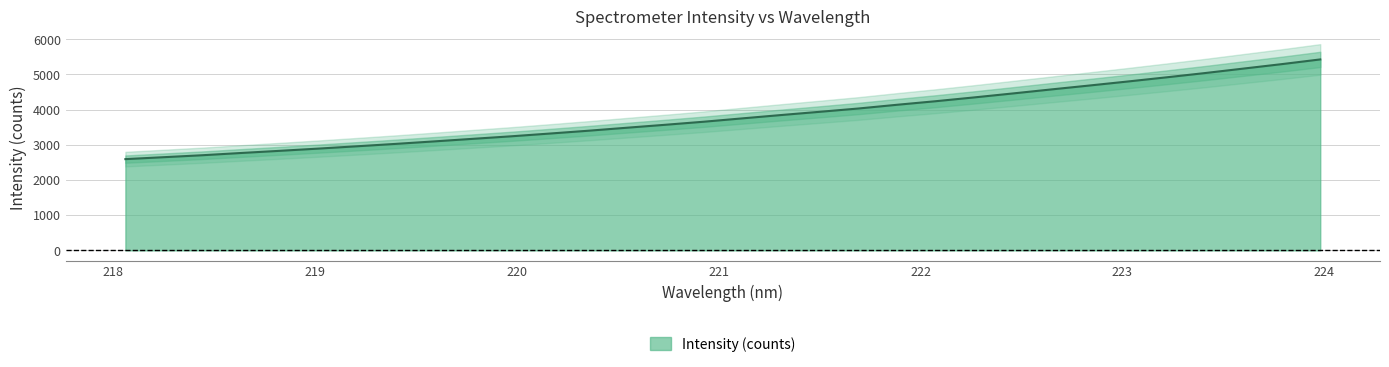

True or false: the data shows 3578.1 at 218.0596.

False